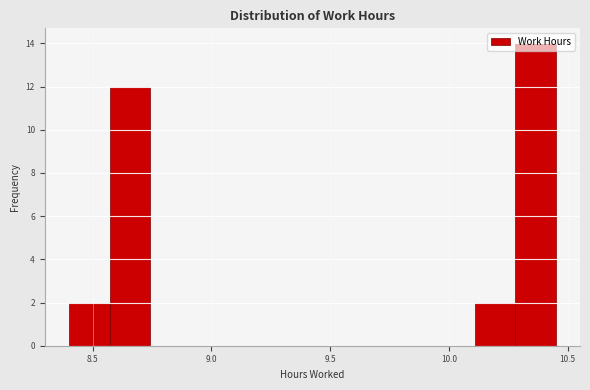

Around what value on the x-axis is the tallest bar? Give the approximate position of its centre, as read against the axis.

10.35